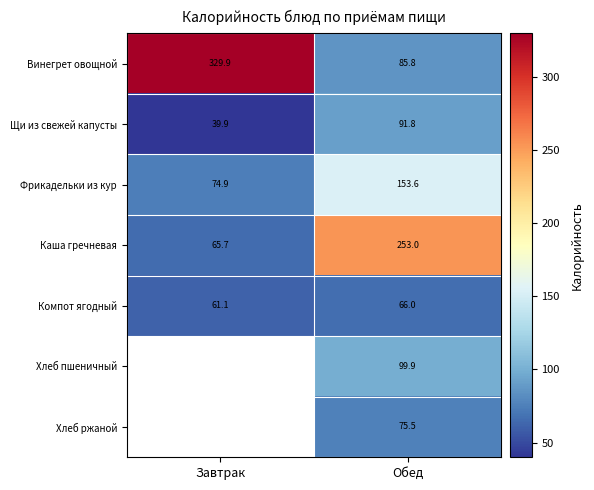

True or false: Каша гречневая has a value of 109.8 at Обед.

False